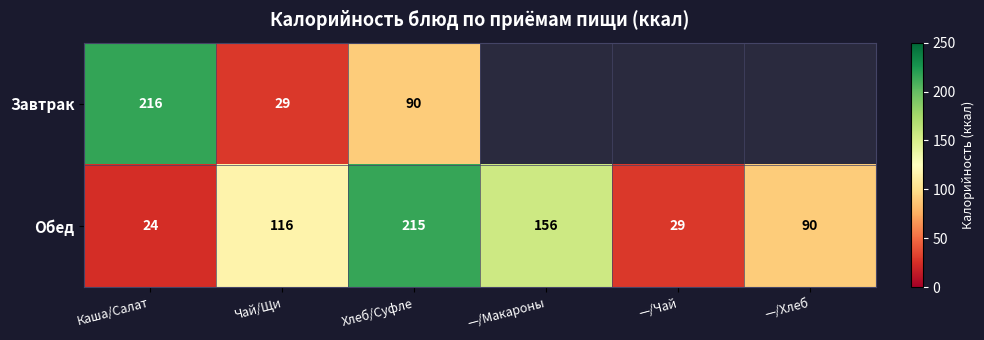

What is the maximum value shown in the chart?

216.0